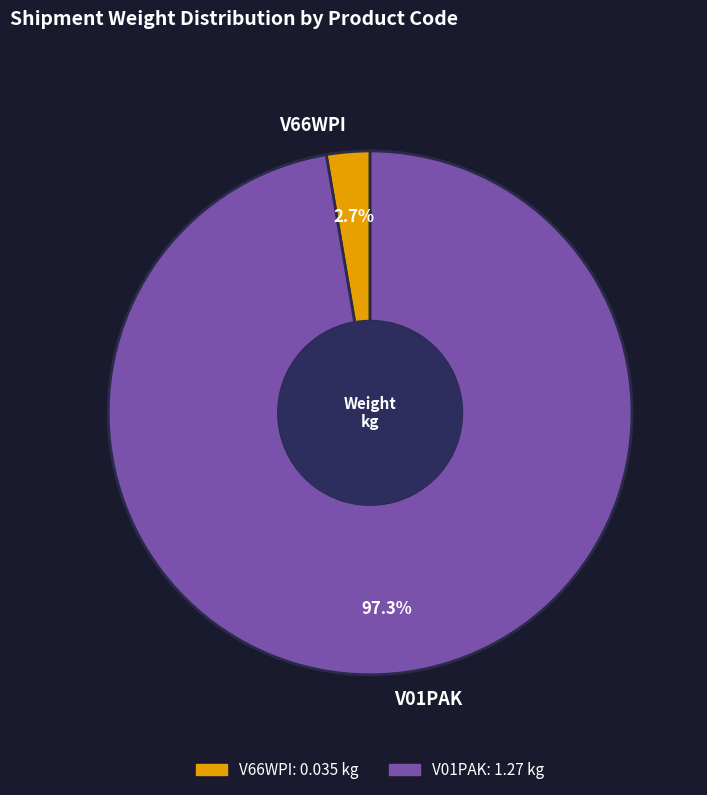

Between V01PAK and V66WPI, which is larger?

V01PAK